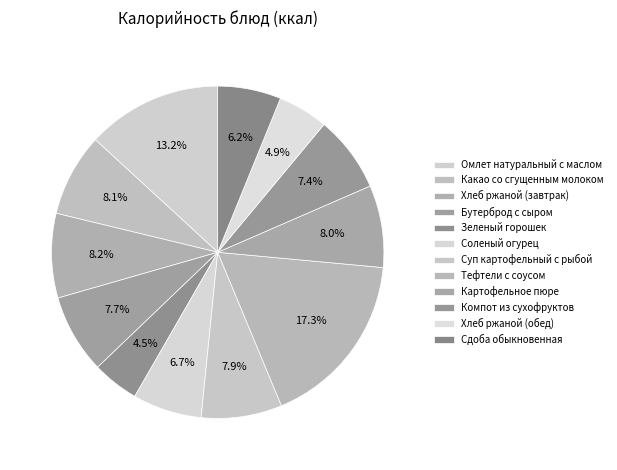

How many slices are in this pie chart?

12